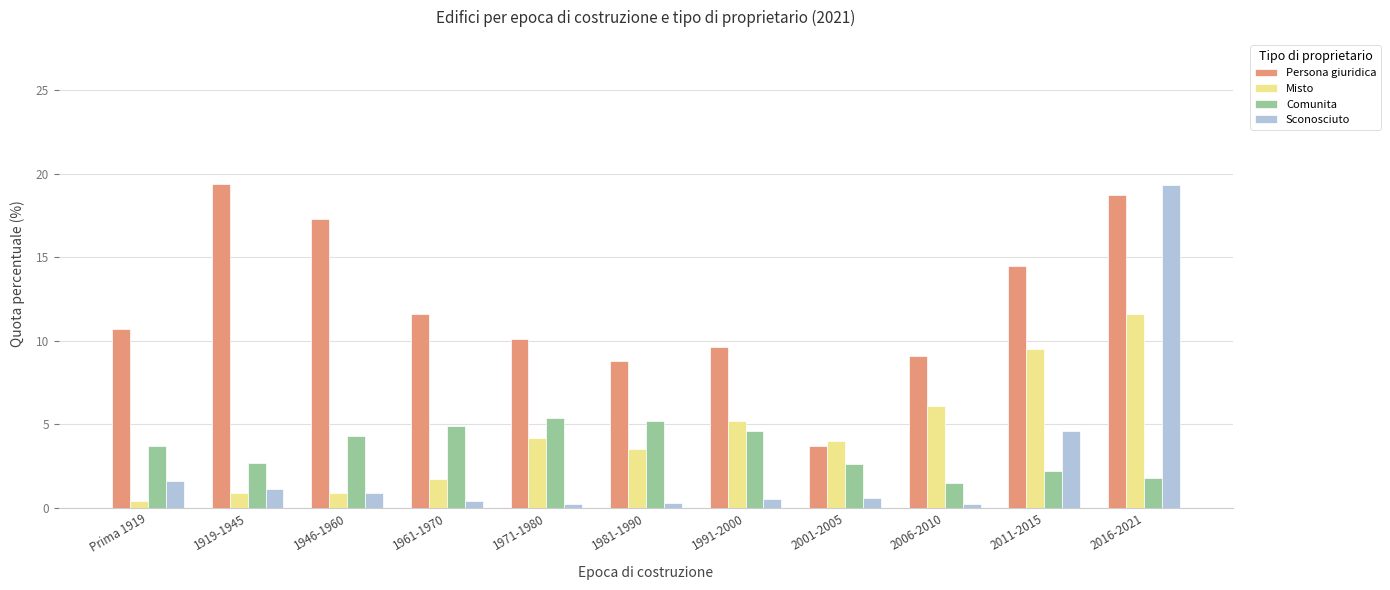

What is the difference between the maximum and minimum values in the Comunita series?

3.9